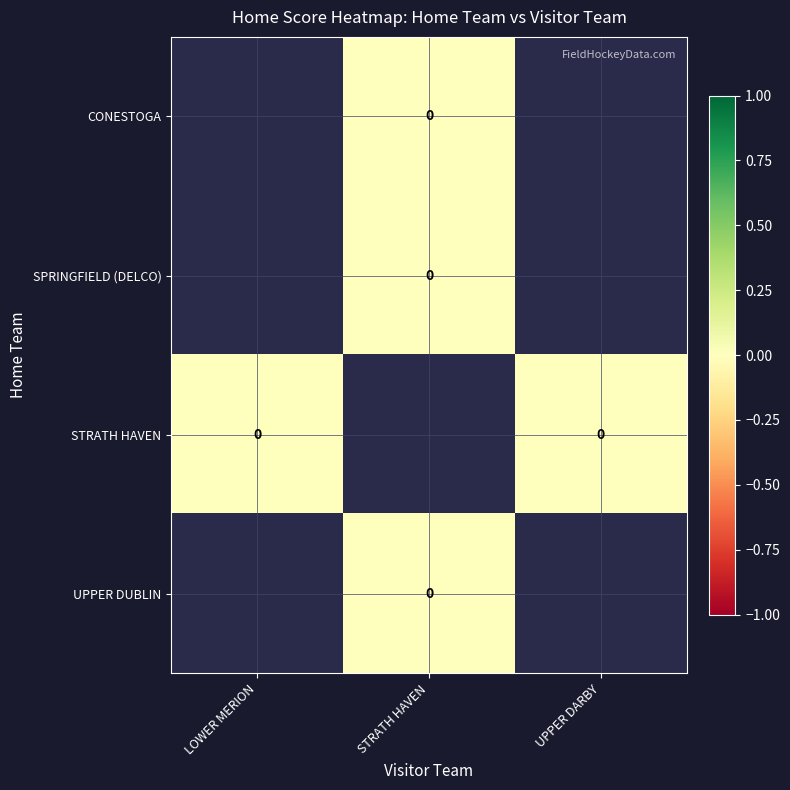

The CONESTOGA series shows 0.0 at STRATH HAVEN. True or false?

True